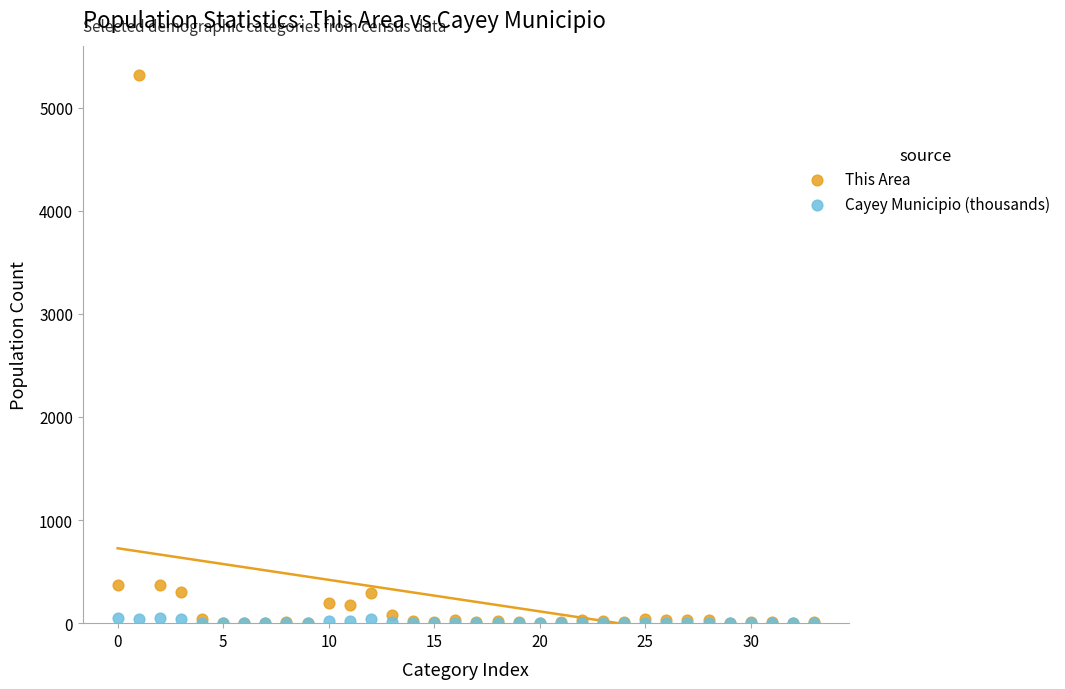

Which series reaches the maximum Y coordinate?

This Area